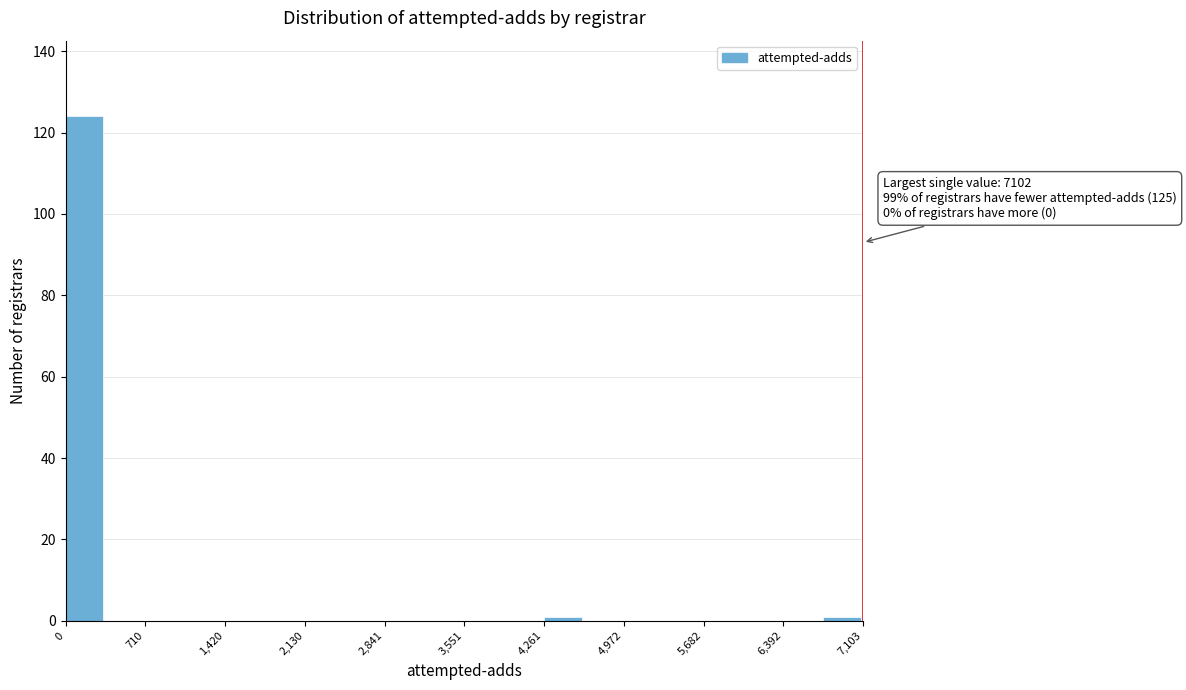

Read against the x-axis, roughly where is the centre of the tallest bar?

200